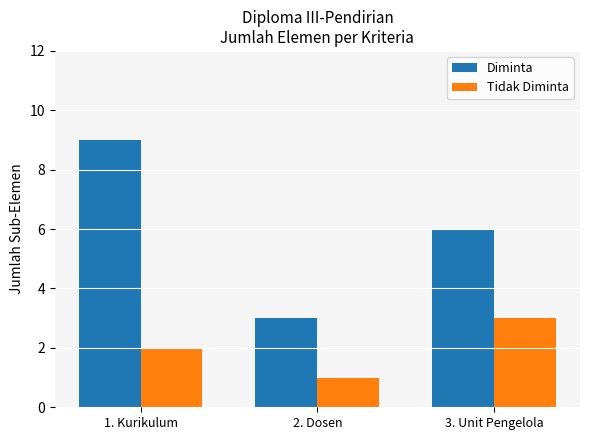

What value does the Tidak Diminta series have at 2. Dosen?

1